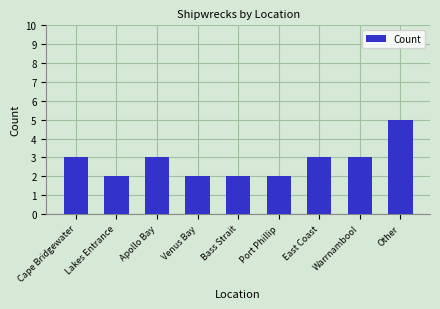

What value does the data have at East Coast?

3